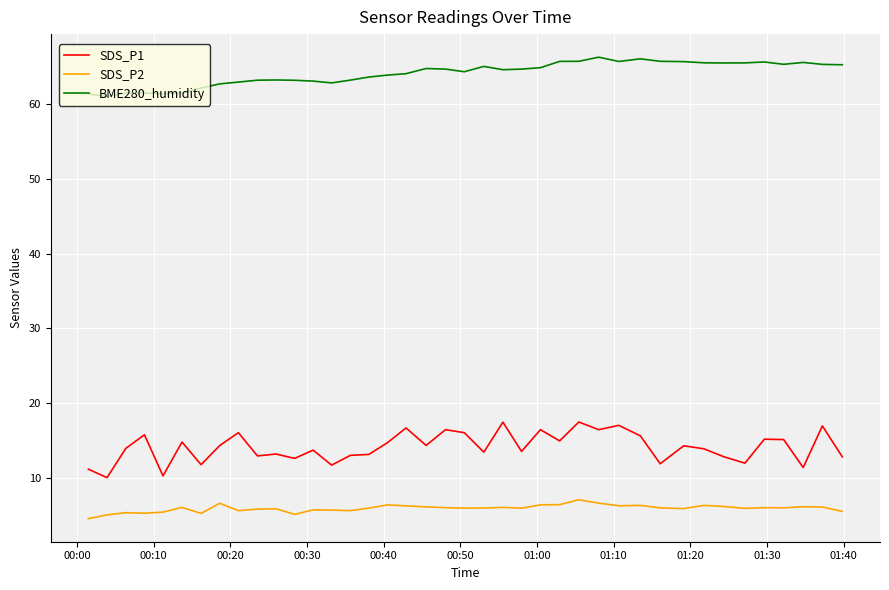

What are all the series names shown in the legend?

SDS_P1, SDS_P2, BME280_humidity